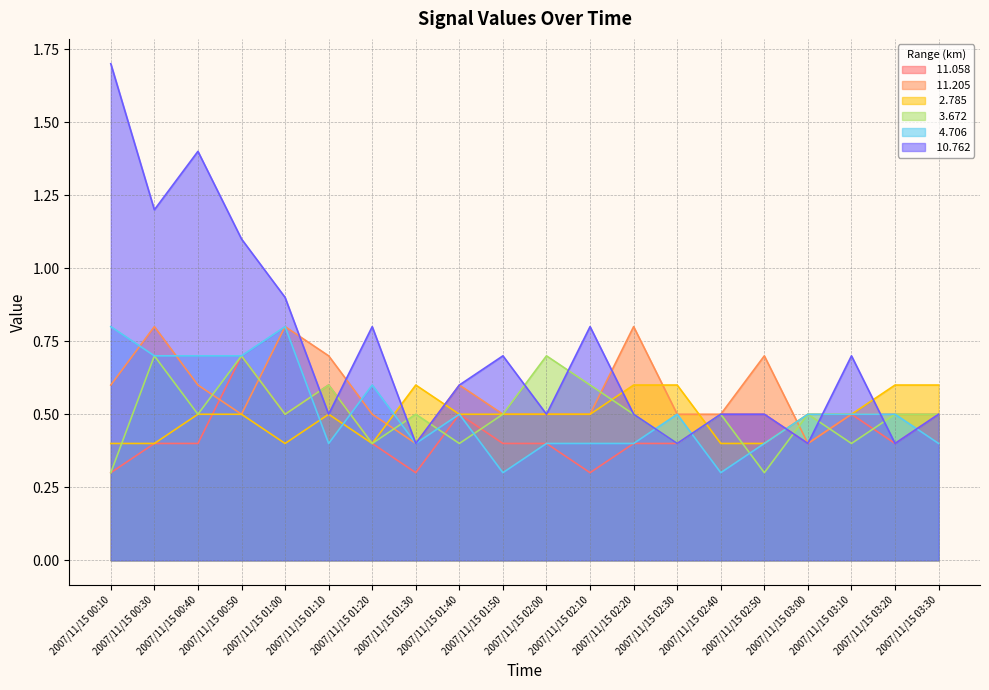

Which series has the largest range (max minus min)?

 10.762